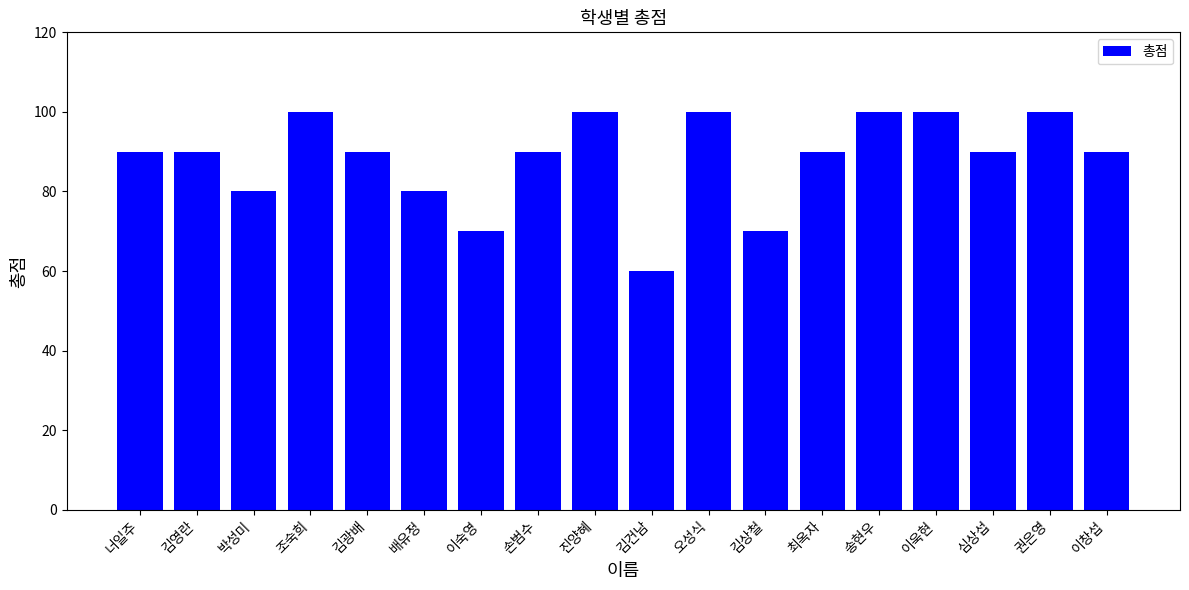

What is the change in value from 김영란 to 김상철?

-20